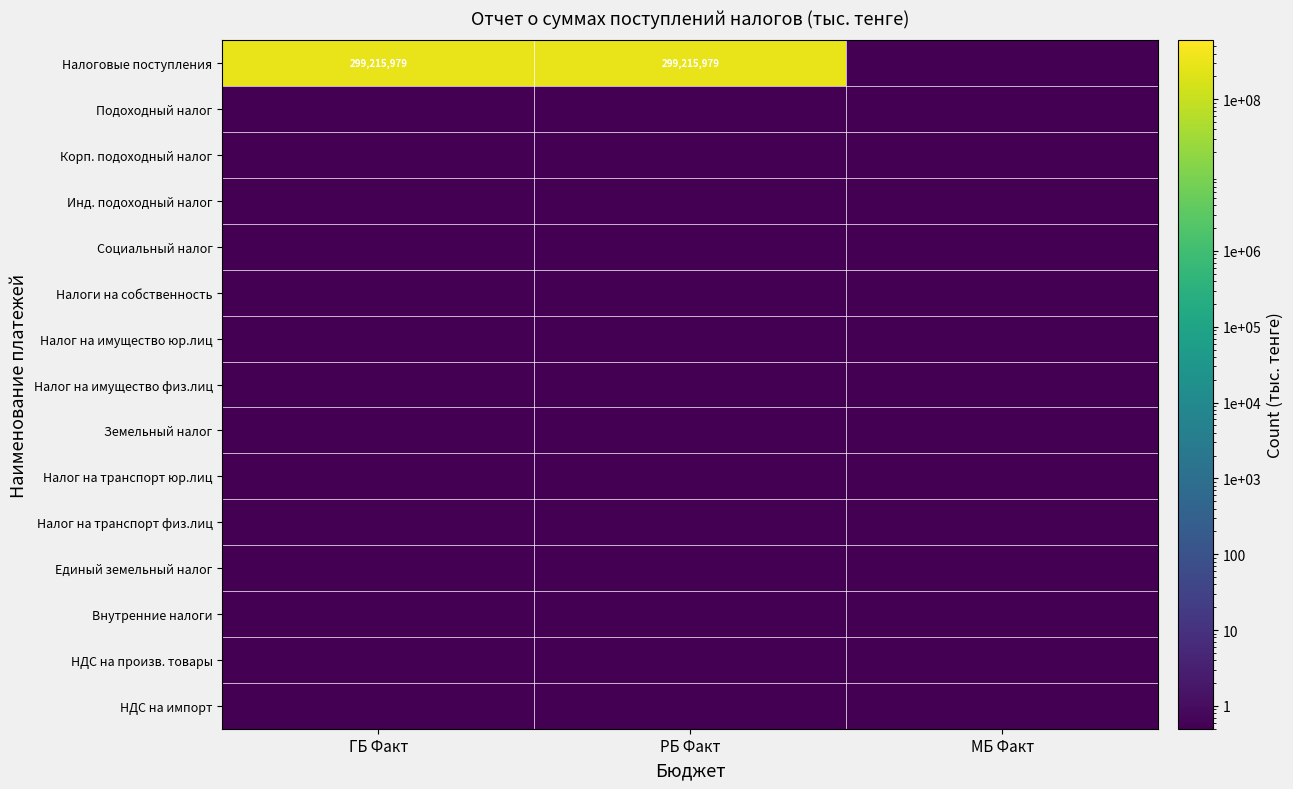

At which category is the sum across all series the highest?

ГБ Факт